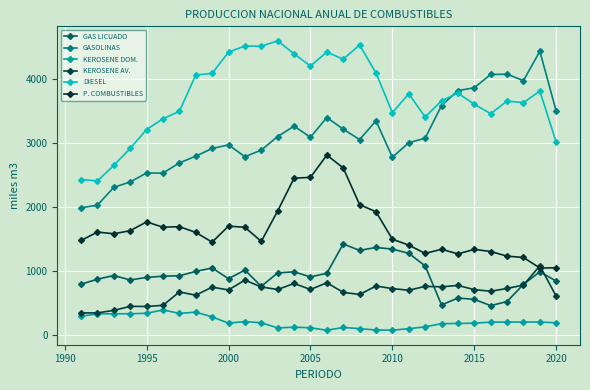

What is the minimum value shown in the chart?

71.0